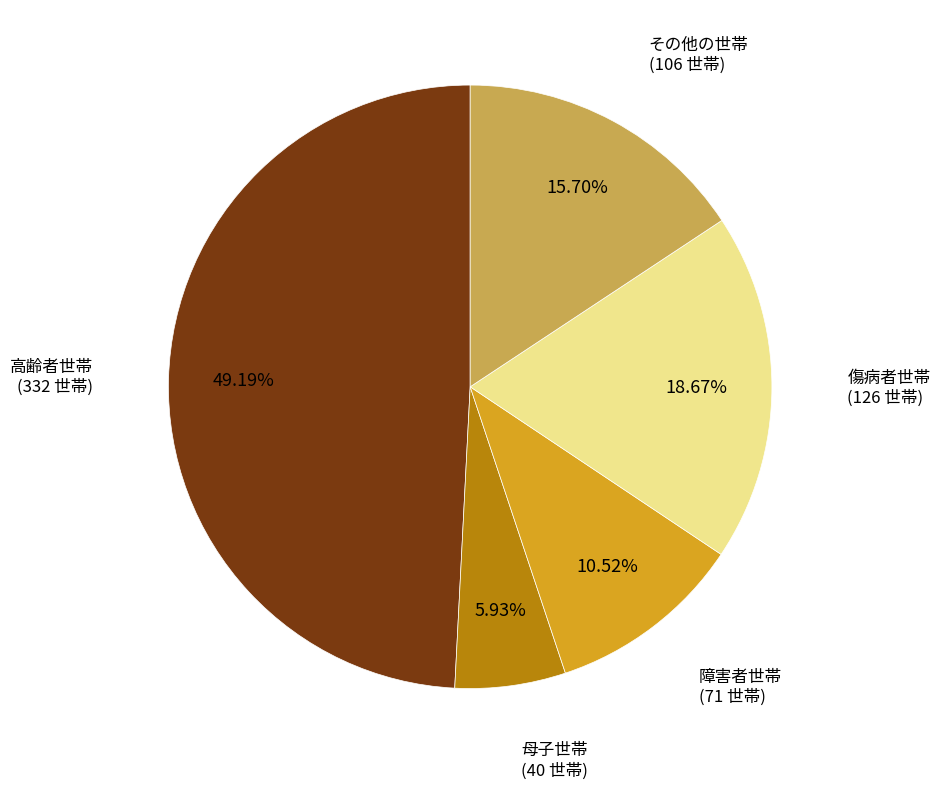

To the nearest percent, what percentage of the pie is 母子世帯?

6%